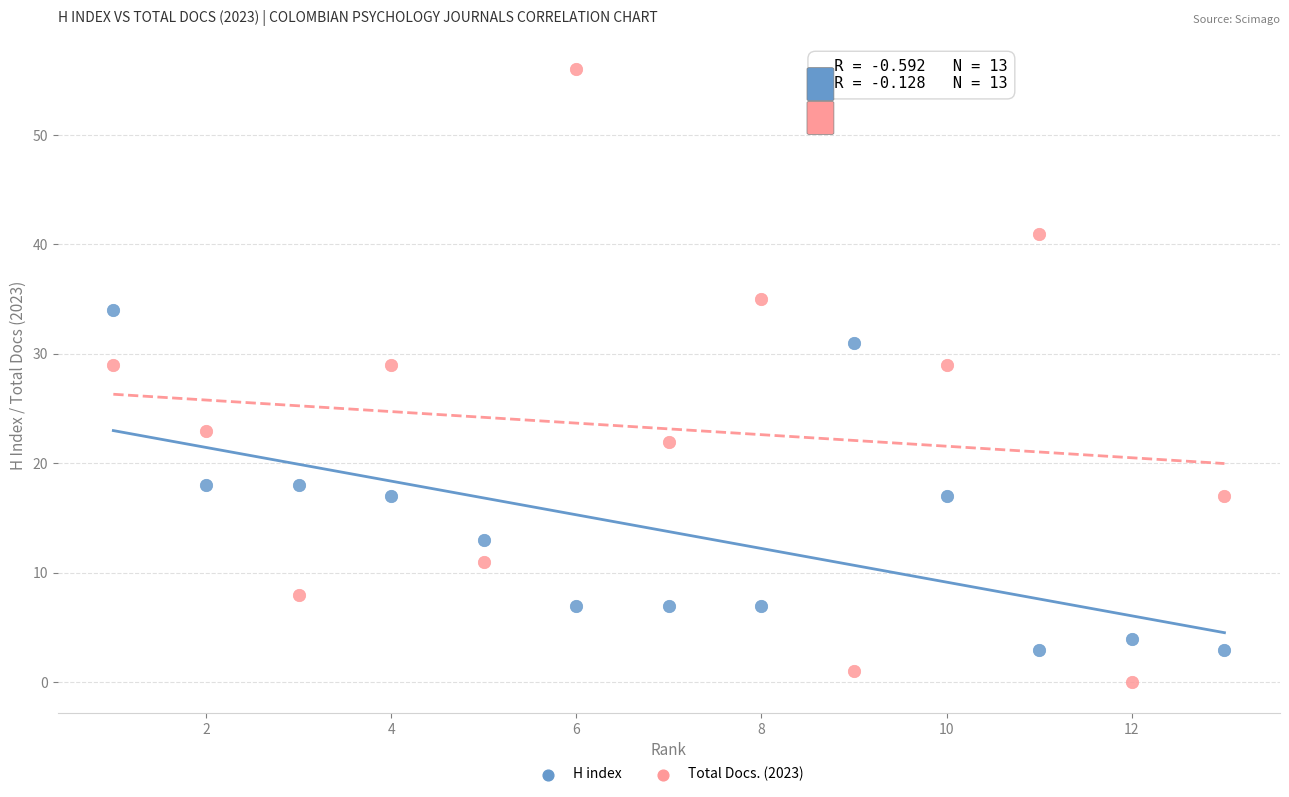

What are all the series names shown in the legend?

H index, Total Docs. (2023)